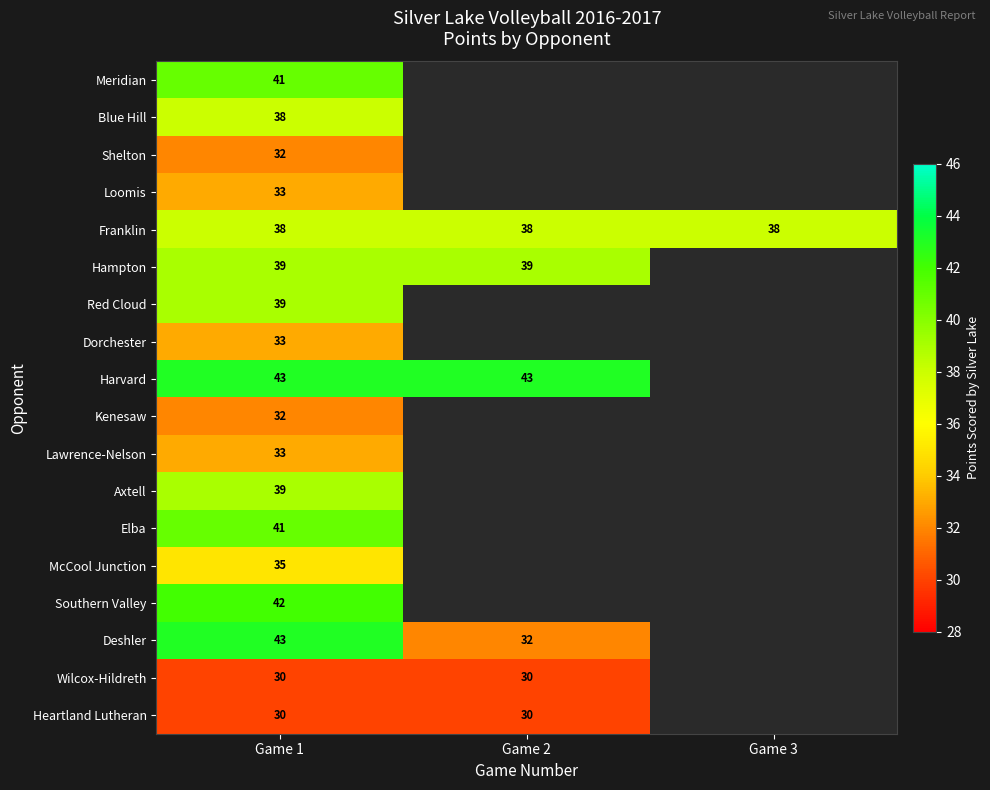

The McCool Junction series shows 7 at Game 1. True or false?

False